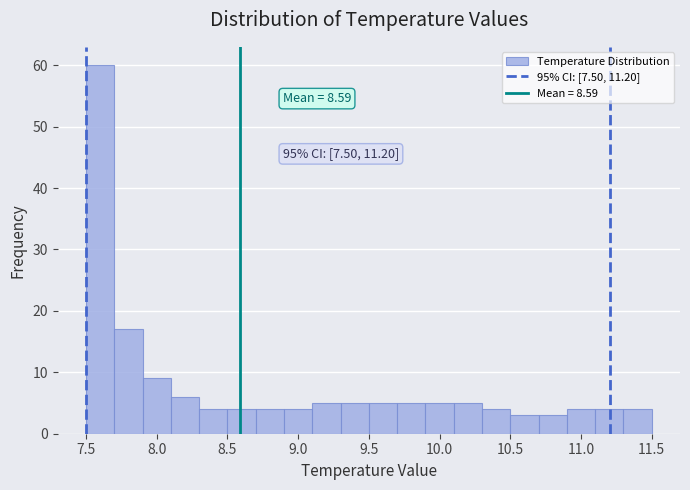

Over which range of the x-axis is the bar tallest?

7.5 to 7.7